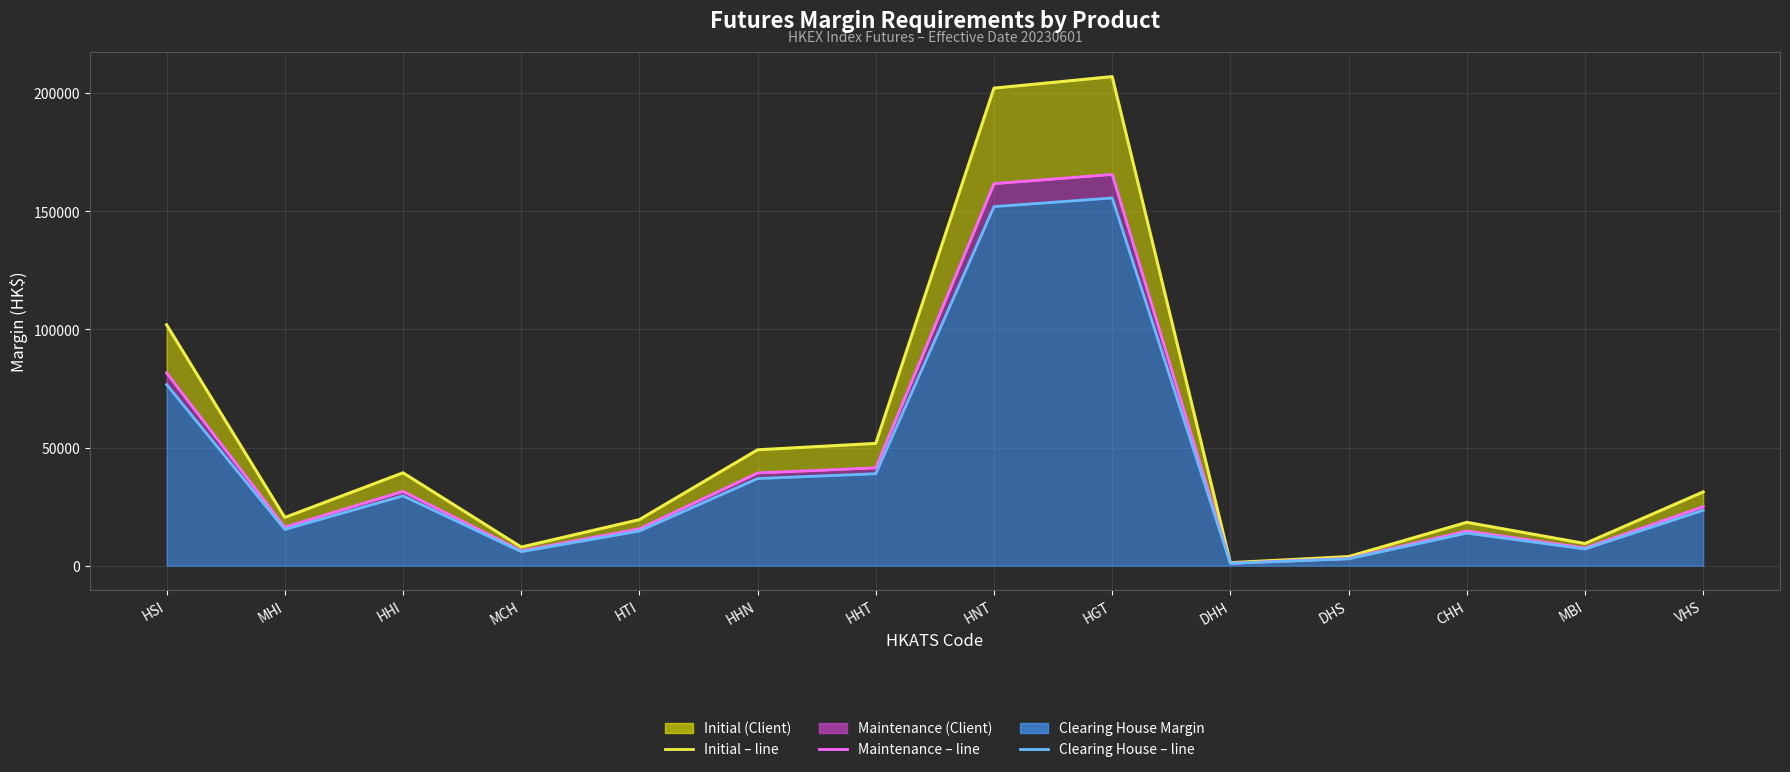

How many distinct data groups are displayed?

3